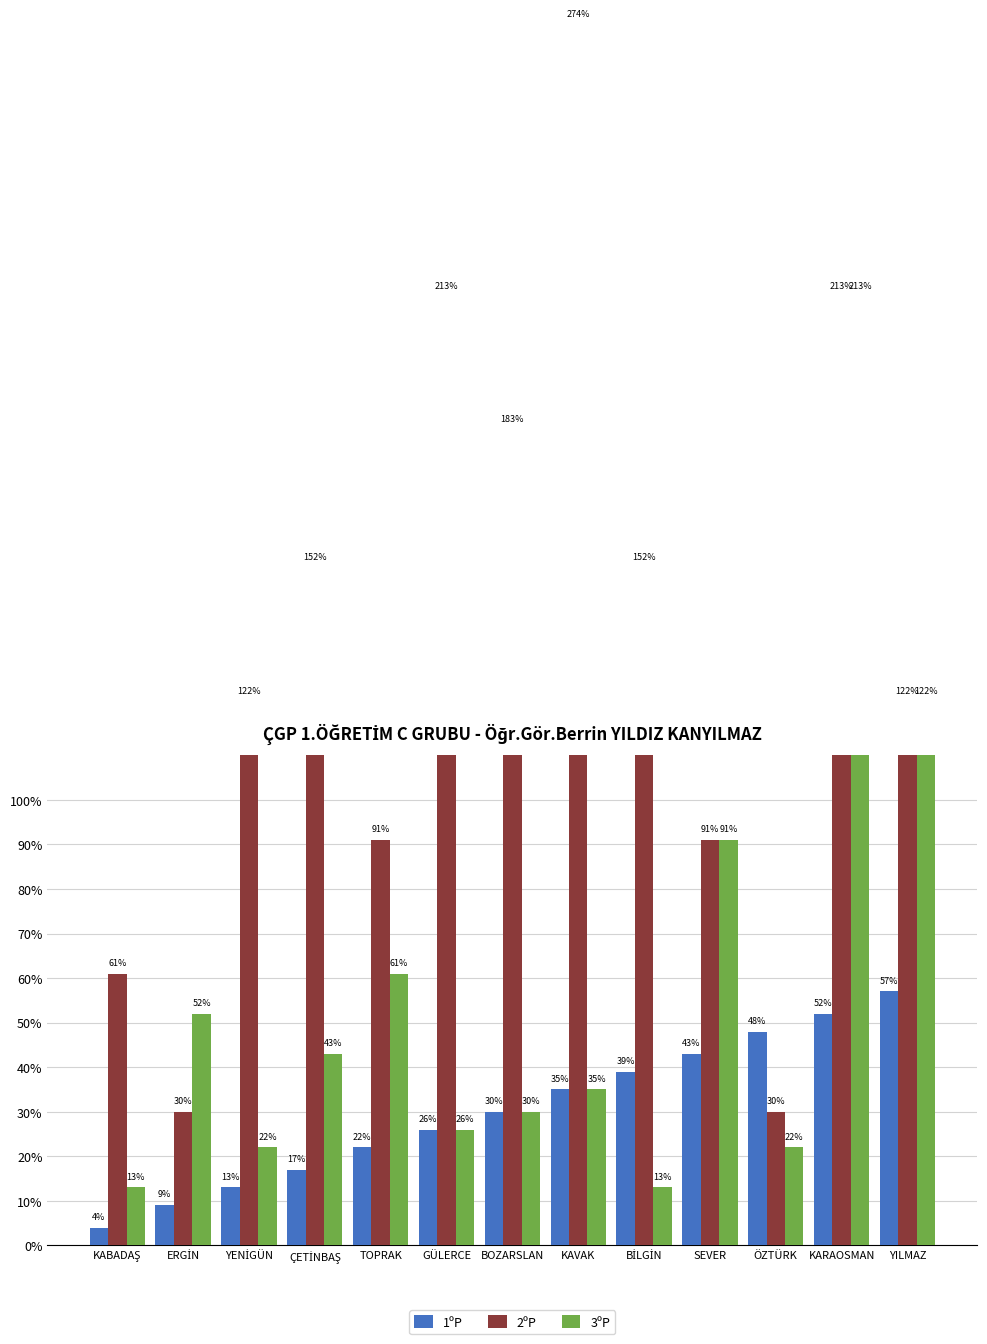

What is the maximum value for 3ºP?

213